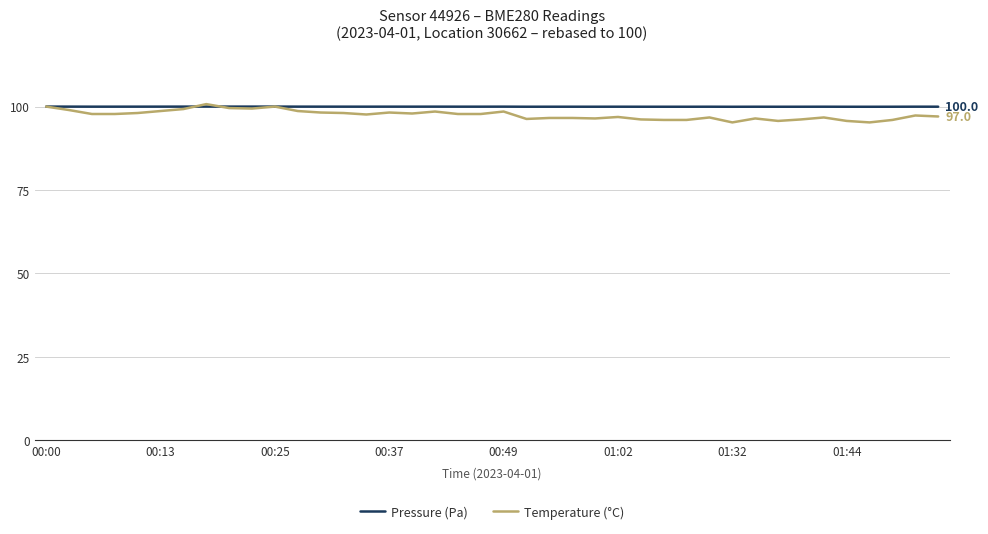

How many lines are shown in the chart?

2